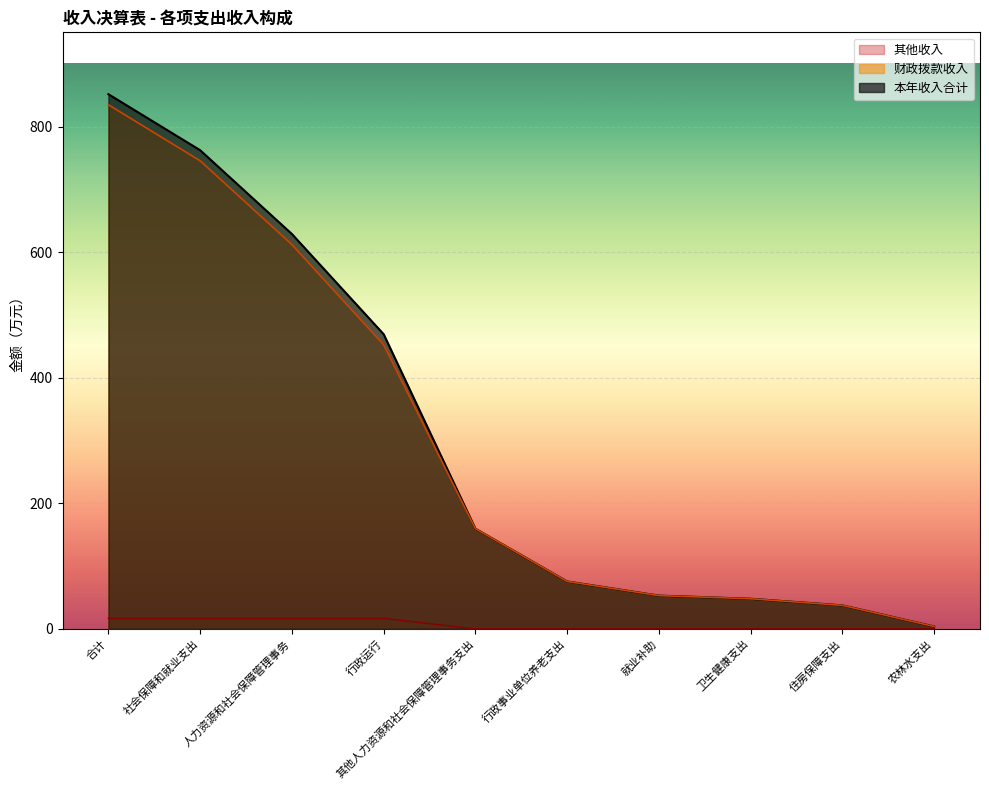

At which category is the sum across all series the highest?

合计